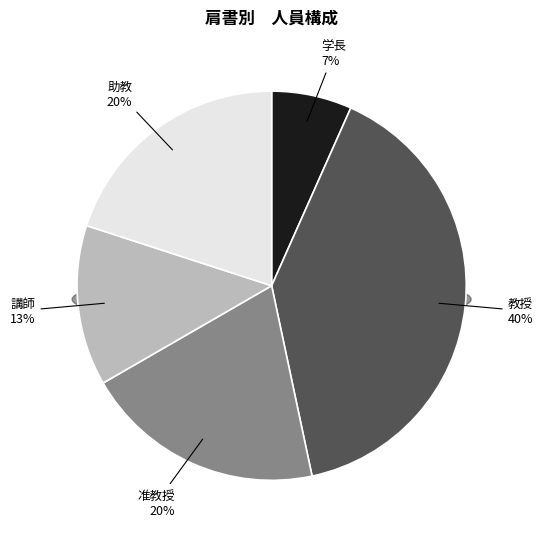

How many slices are in this pie chart?

5